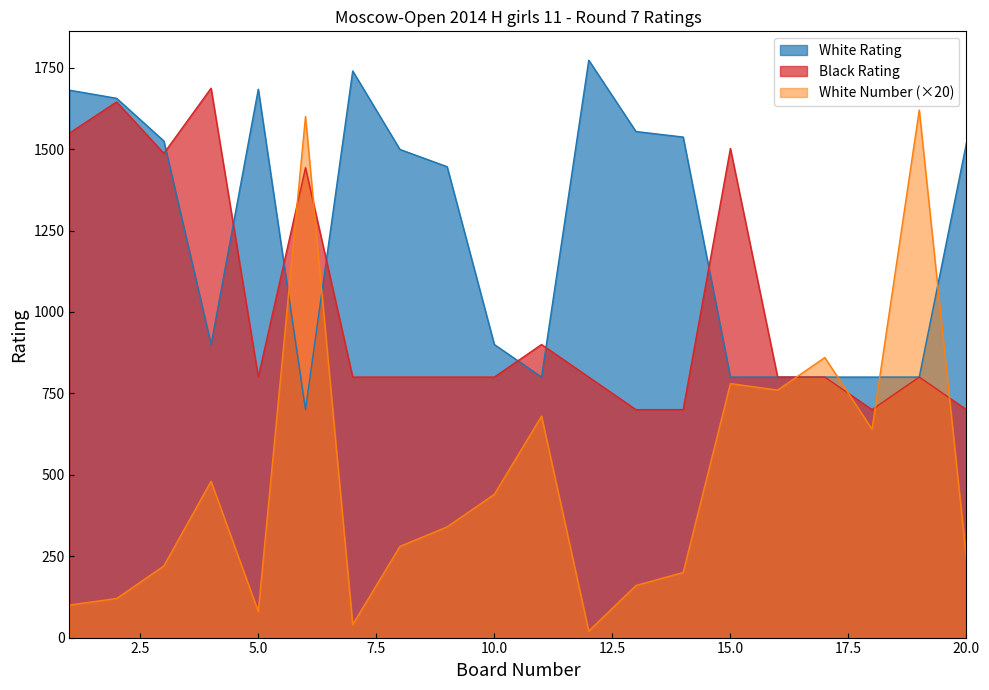

Reading right to left, transcribe all the data shown in this chart.

White Rating: 20=1519	19=800	18=800	17=800	16=800	15=800	14=1537	13=1554	12=1773	11=800	10=900	9=1446	8=1499	7=1740	6=700	5=1684	4=900	3=1525	2=1656	1=1681
Black Rating: 20=700	19=800	18=700	17=800	16=800	15=1502	14=700	13=700	12=800	11=900	10=800	9=800	8=800	7=800	6=1443	5=800	4=1687	3=1487	2=1645	1=1549
White Number: 20=240	19=1620	18=640	17=860	16=760	15=780	14=200	13=160	12=20	11=680	10=440	9=340	8=280	7=40	6=1600	5=80	4=480	3=220	2=120	1=100